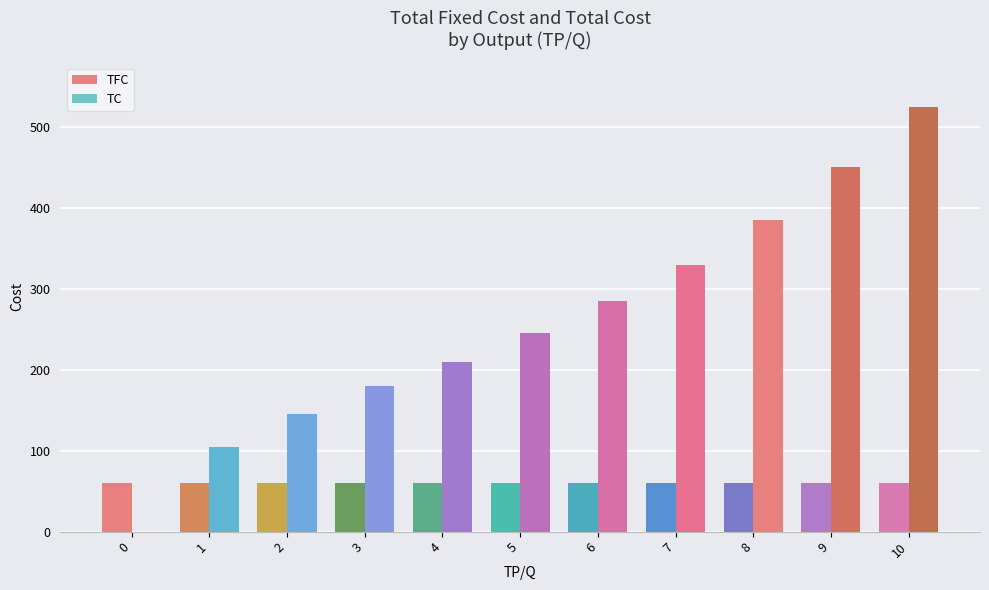

Reading left to right, extract all data points from this chart.

TFC: 0=60	1=60	2=60	3=60	4=60	5=60	6=60	7=60	8=60	9=60	10=60
TC: 0=0	1=105	2=145	3=180	4=210	5=245	6=285	7=330	8=385	9=450	10=525